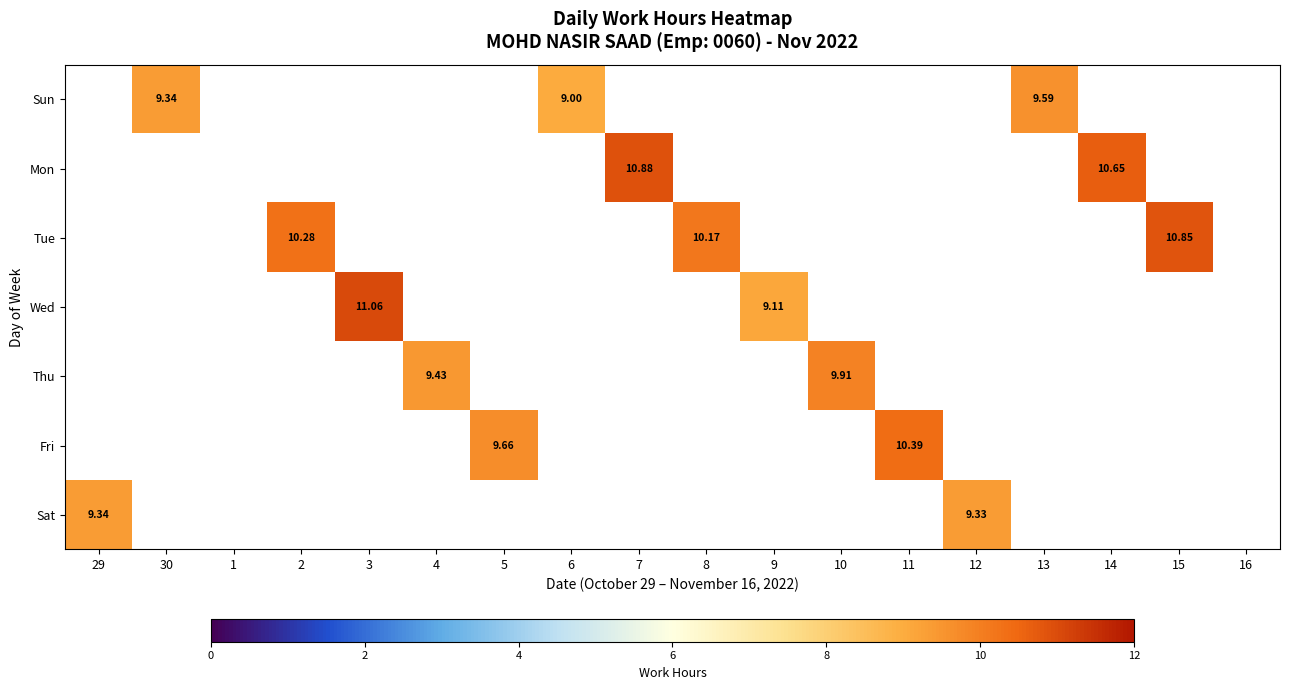

What is the maximum value shown in the chart?

11.1